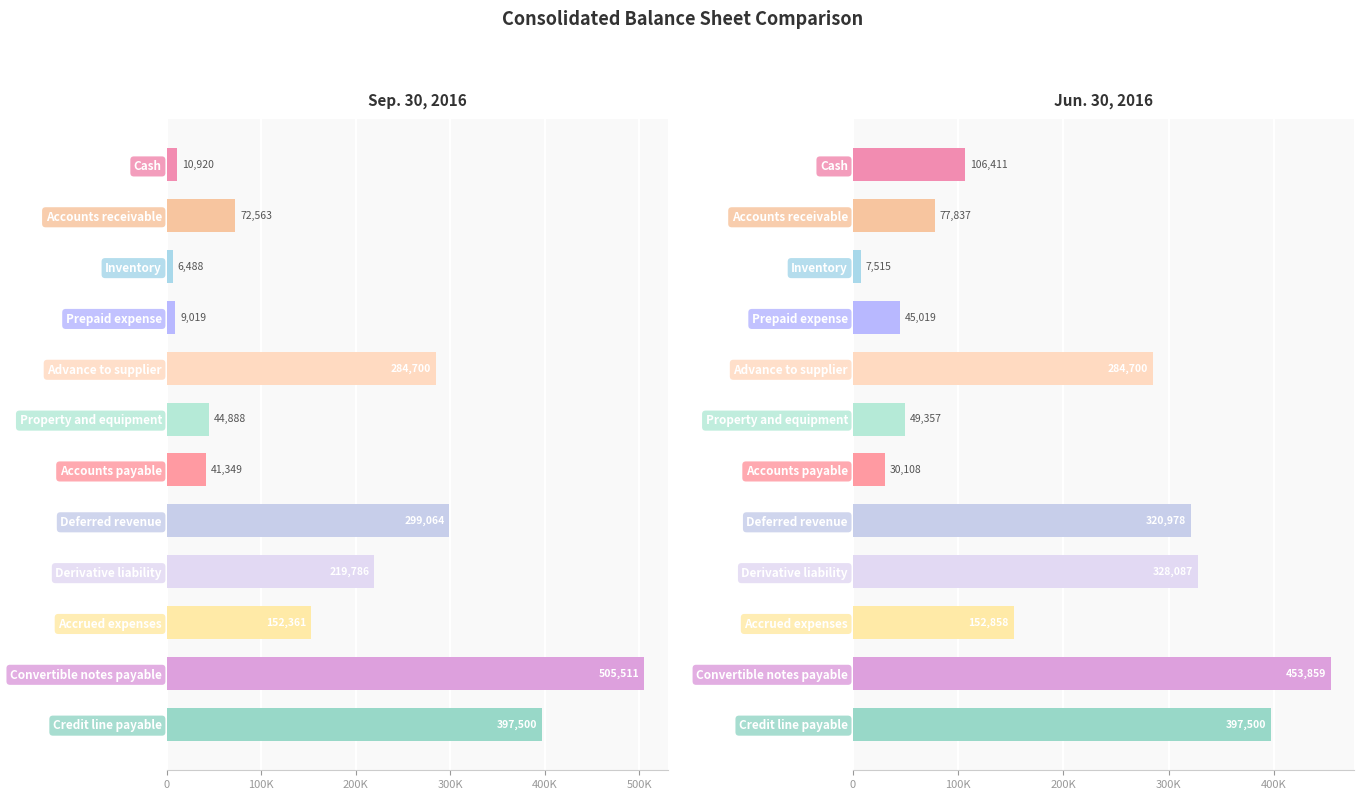

Is the value of Sep. 30, 2016 at Property and equipment greater than the value of Jun. 30, 2016 at Advance to supplier?

No